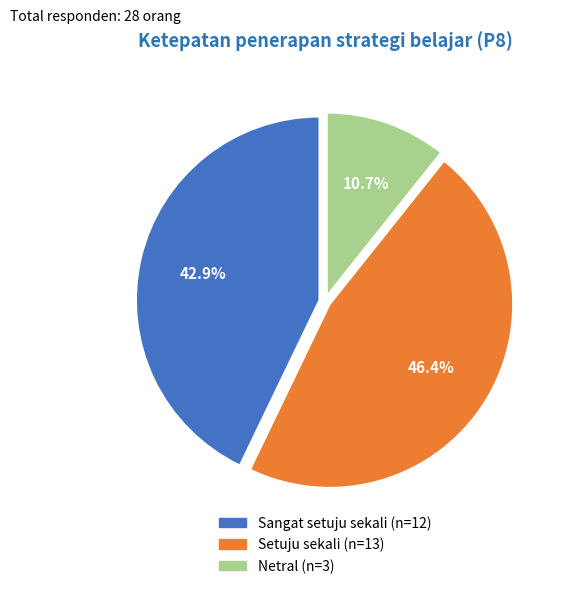

Is there any slice that represents more than half of the pie?

No